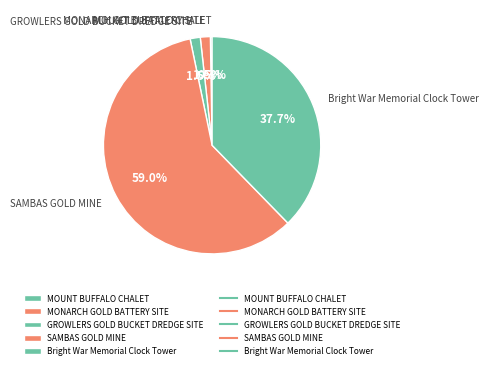

True or false: Bright War Memorial Clock Tower accounts for 28% of the total.

False